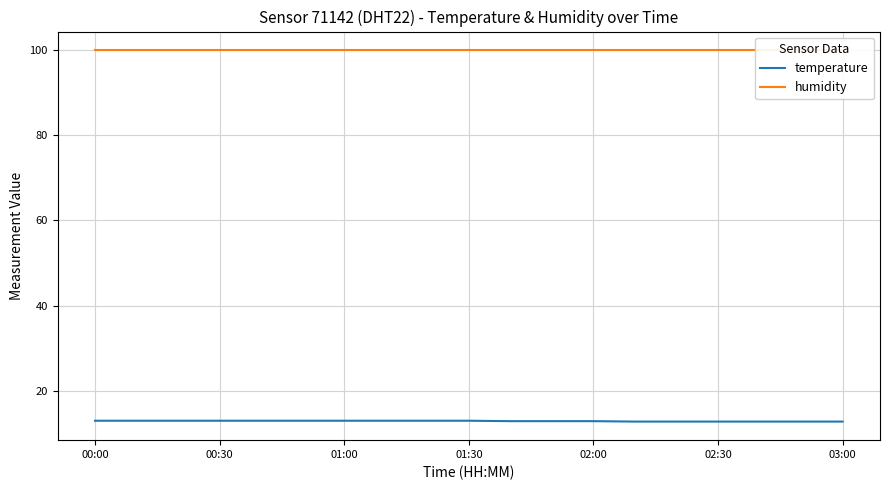

Reading left to right, what are all the values shown in this chart?

temperature: 13.0	13.0	13.0	13.0	13.0	13.0	13.0	13.0	13.0	13.0	12.9	12.9	12.9	12.8	12.8	12.8	12.8	12.8	12.8
humidity: 99.9	99.9	99.9	99.9	99.9	99.9	99.9	99.9	99.9	99.9	99.9	99.9	99.9	99.9	99.9	99.9	99.9	99.9	99.9